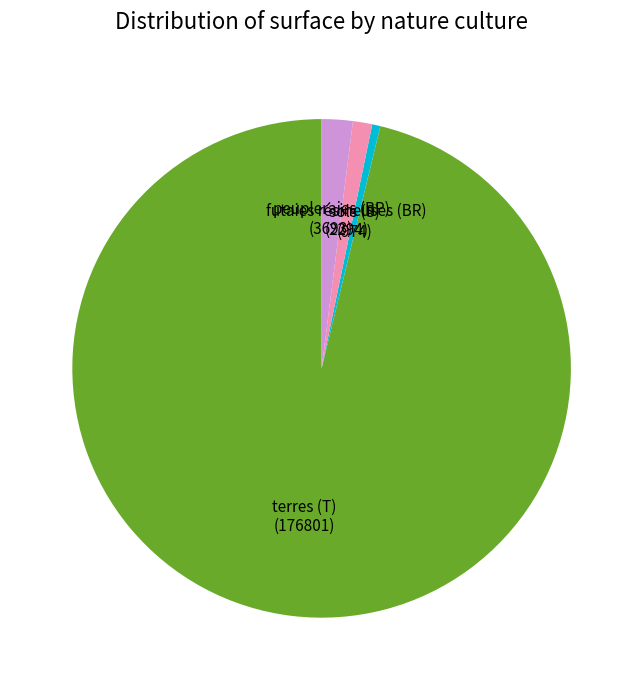

Is there any slice that represents more than half of the pie?

Yes